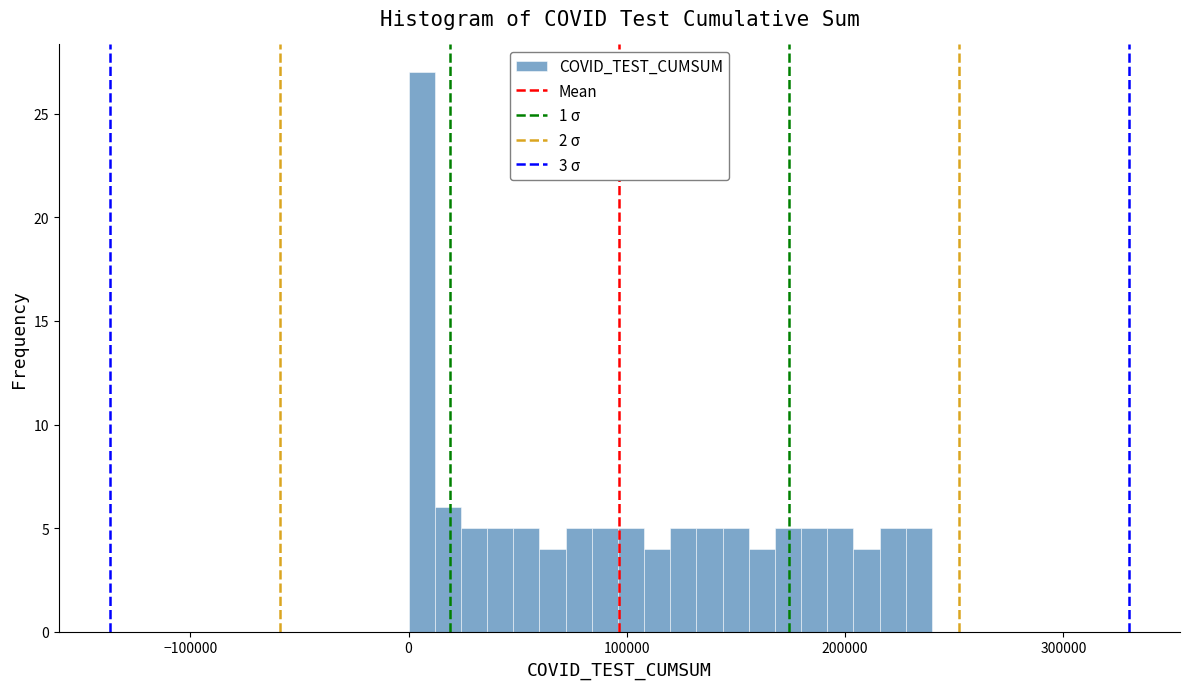

Around what value on the x-axis is the tallest bar? Give the approximate position of its centre, as read against the axis.

10000